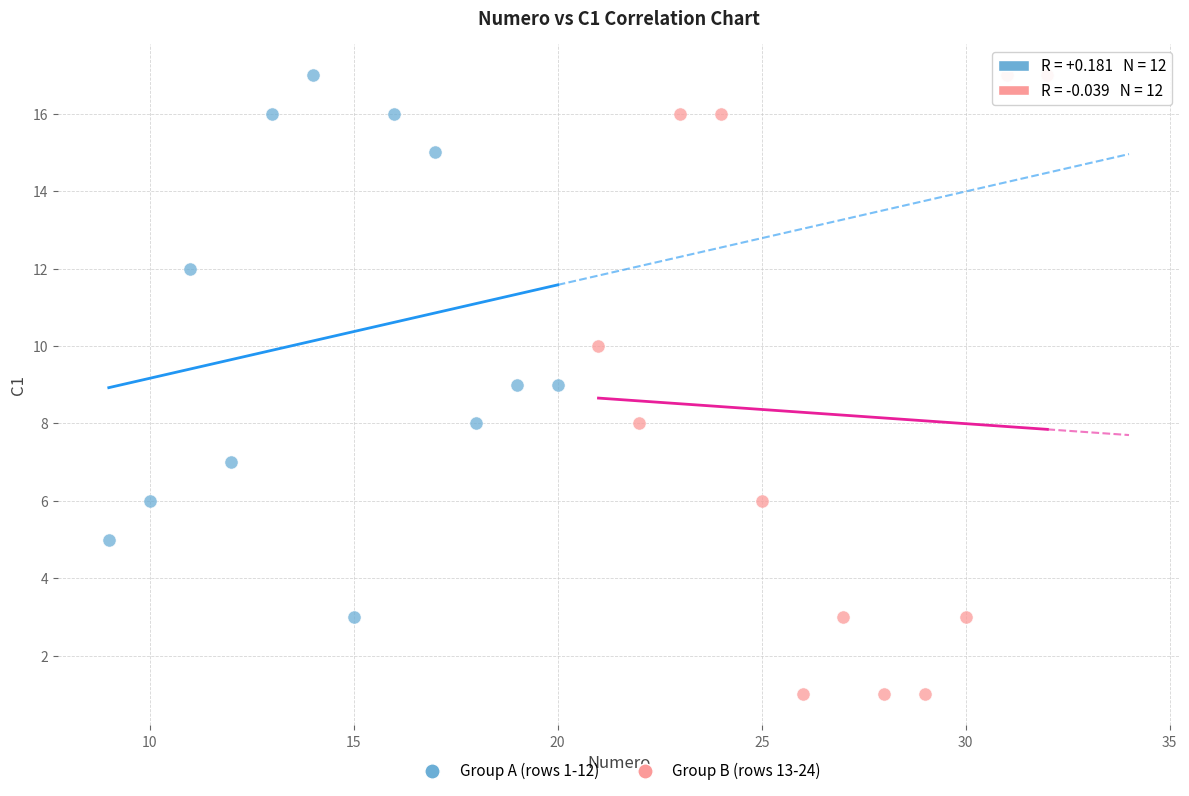

Which series reaches the minimum Y coordinate?

Group B (rows 13-24)